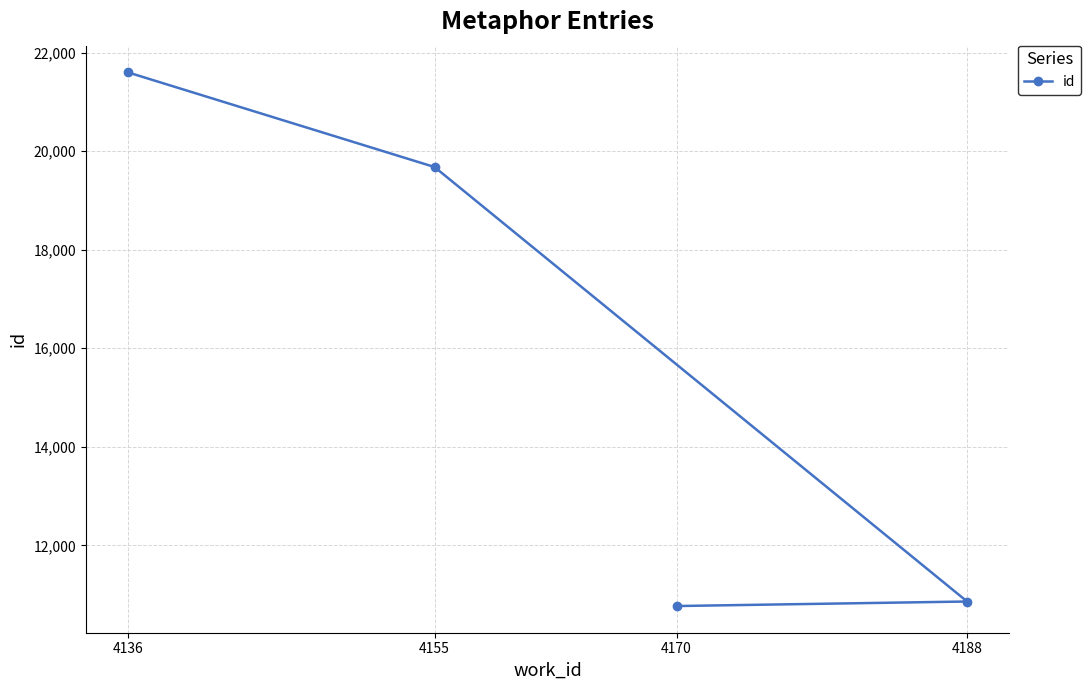

Rank the categories by value from highest to lowest.

4136, 4155, 4188, 4170